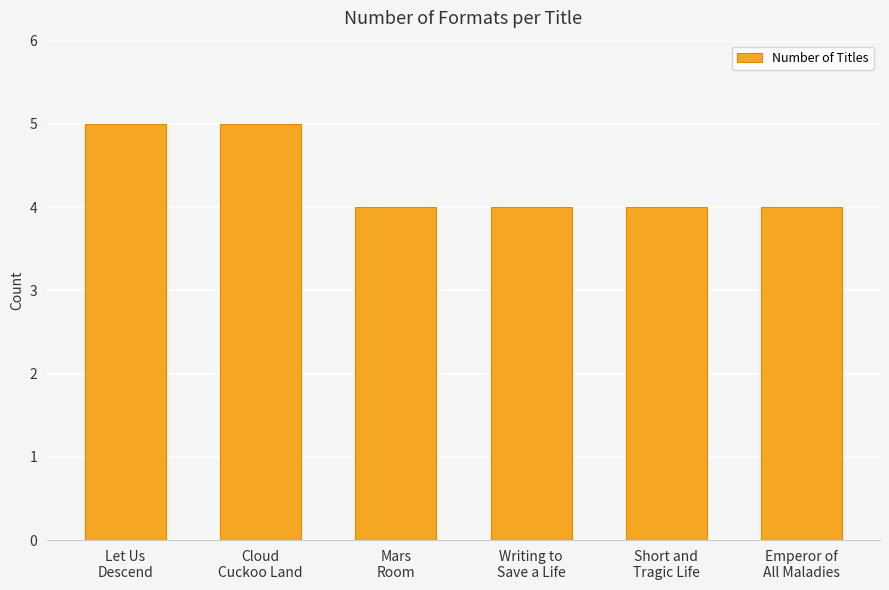

What is the minimum value shown in the chart?

4